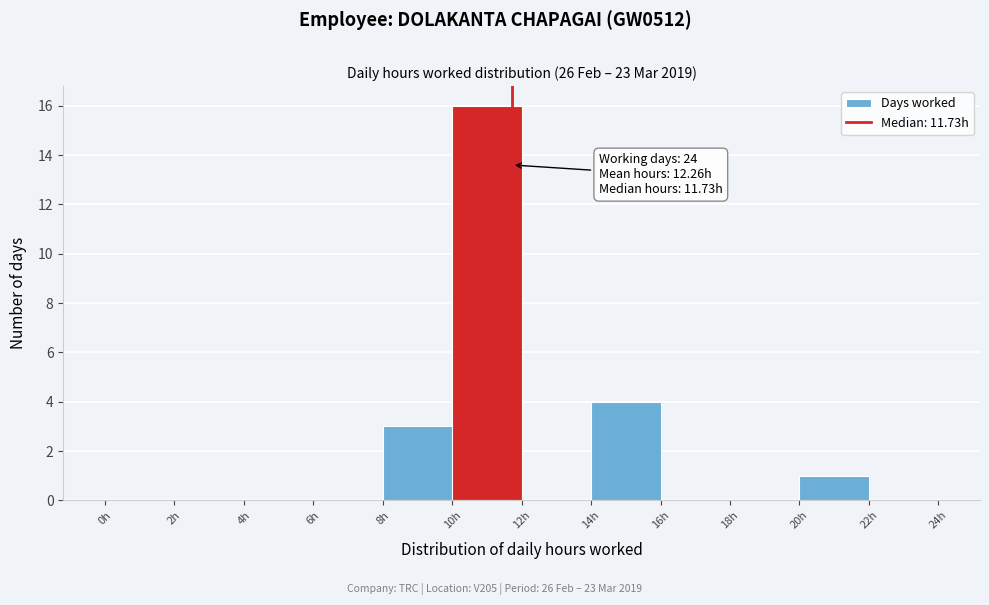

Over which range of the x-axis is the bar tallest?

10 to 12